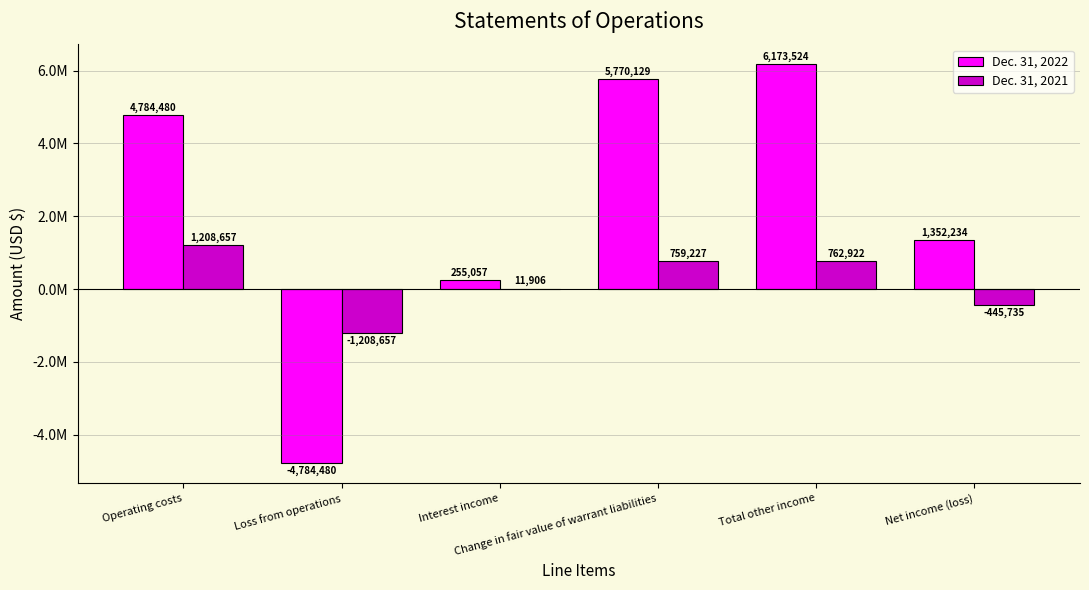

What are all the series names shown in the legend?

Dec. 31, 2022, Dec. 31, 2021